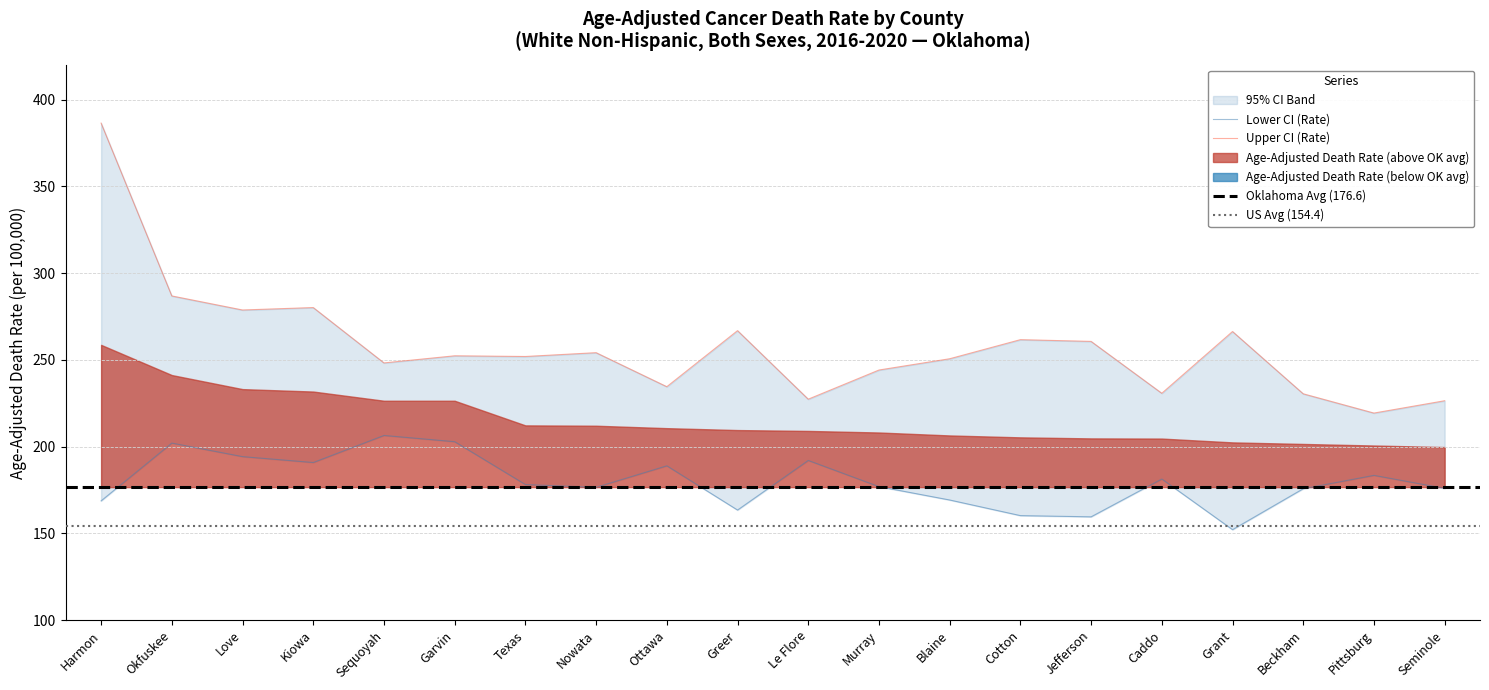

True or false: Lower CI (Rate) and Upper CI (Rate) cross at least once.

False